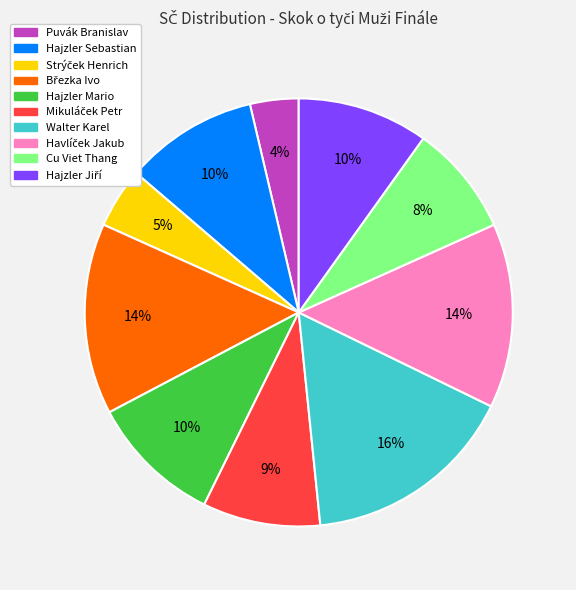

Count the number of slices in the pie.

10